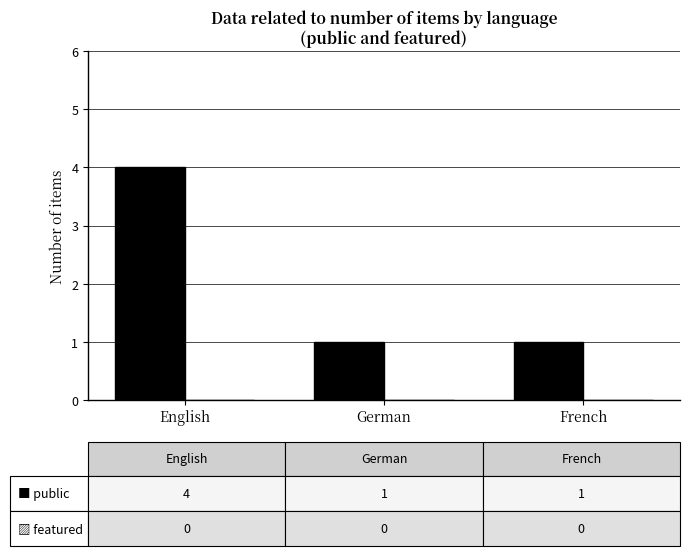

True or false: the data shows 0 at French.

False